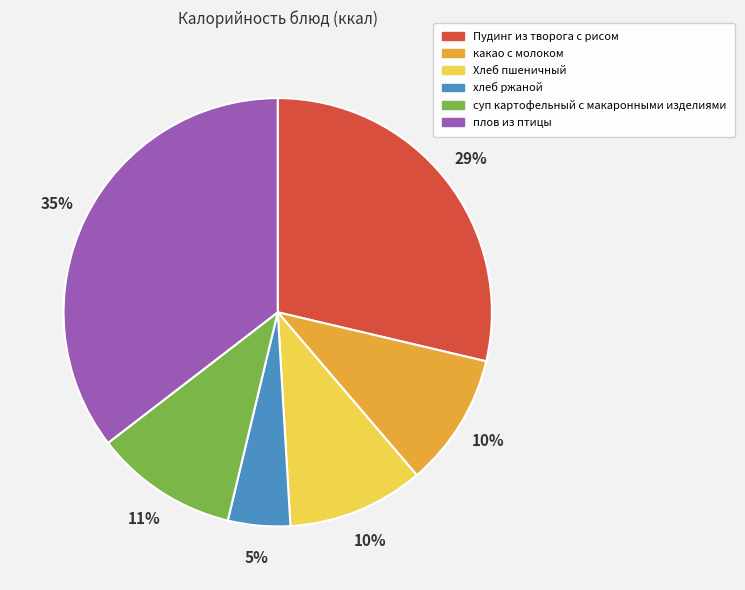

How many slices are in this pie chart?

6